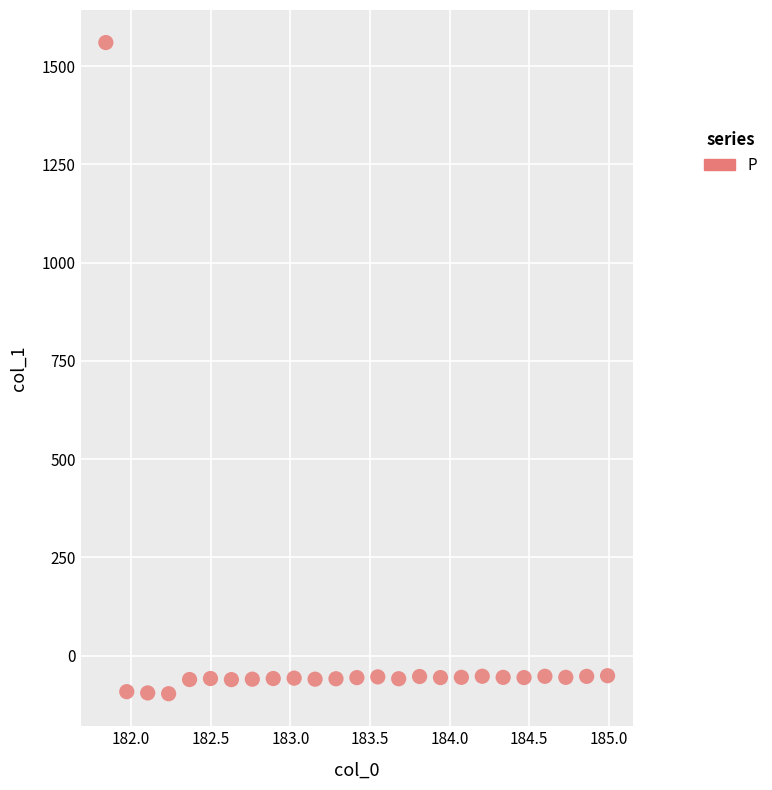

What is the range of Y values (max minus min)?

1656.7